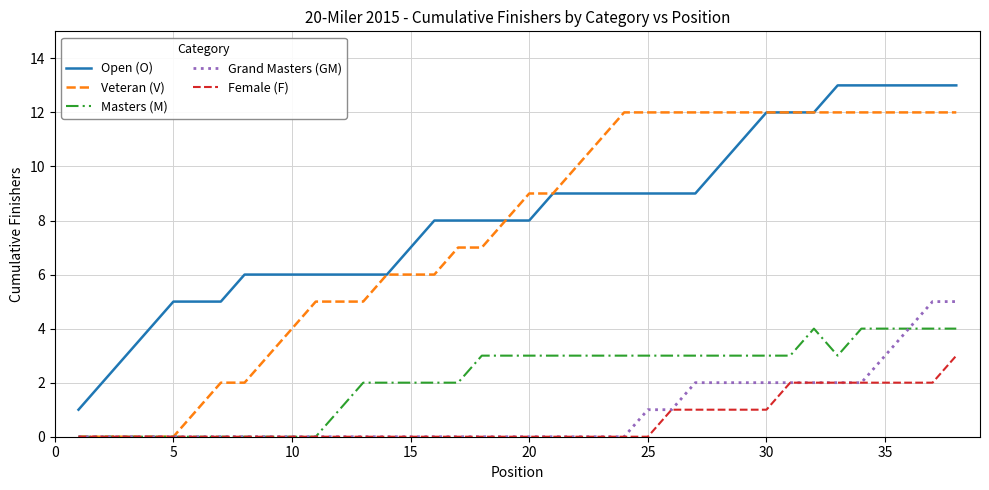

True or false: Grand Masters (GM) and Open (O) cross at least once.

False